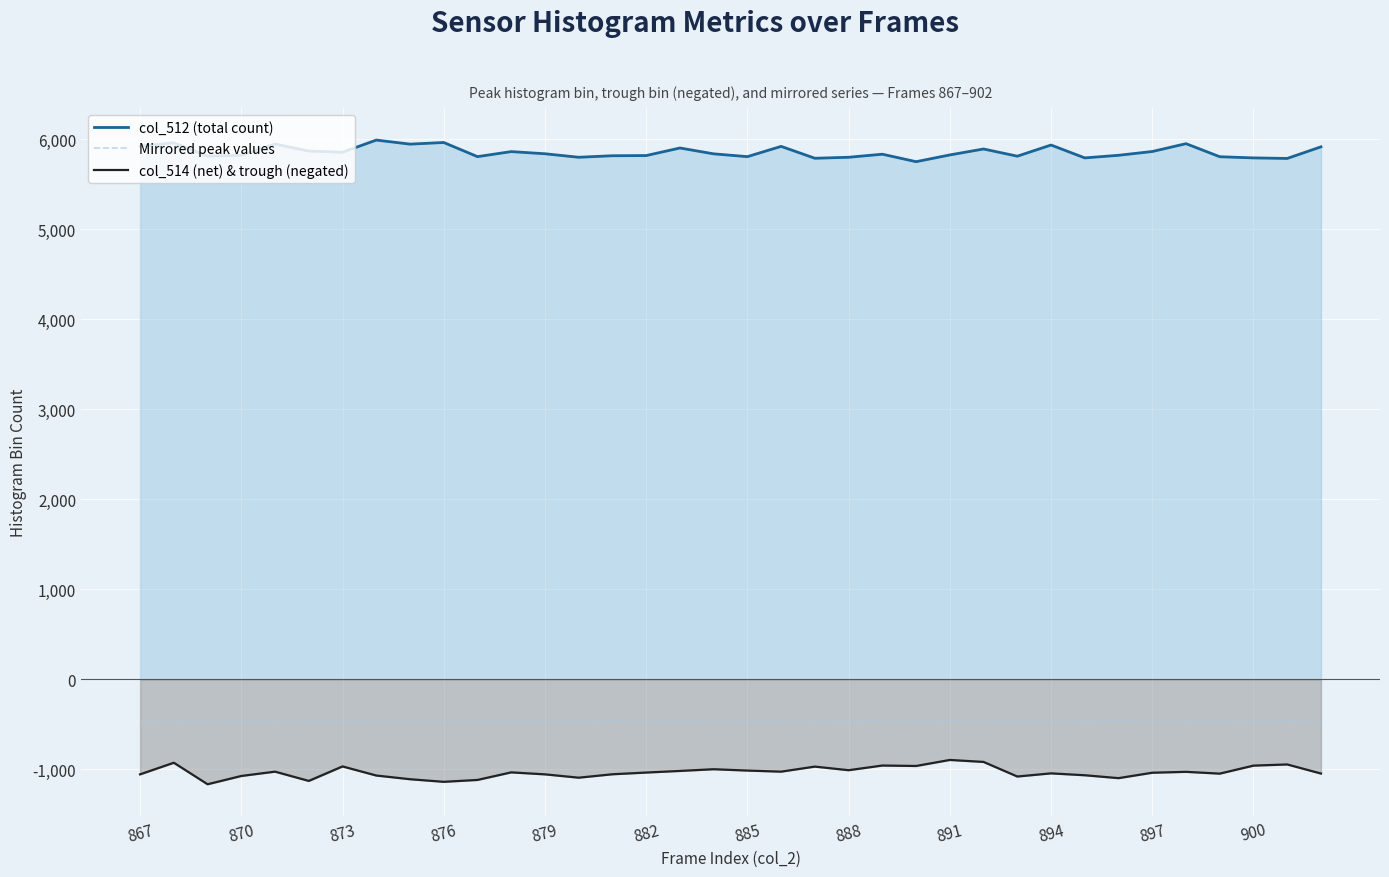

True or false: Mirrored peak values and col_514 (net) & trough (negated) intersect in this chart.

False